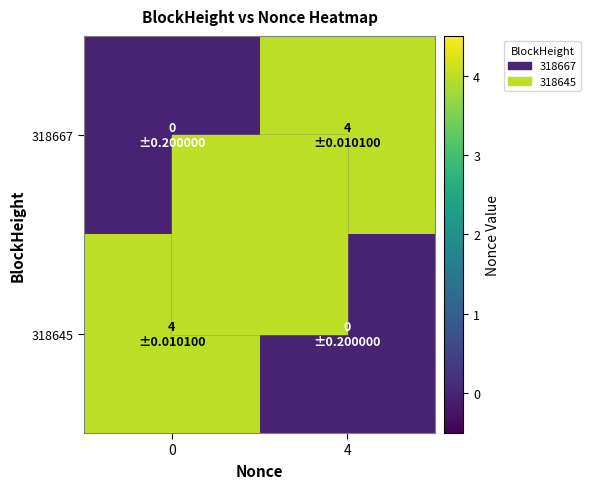

Rank the series at 0 from lowest to highest value.

318667, 318645